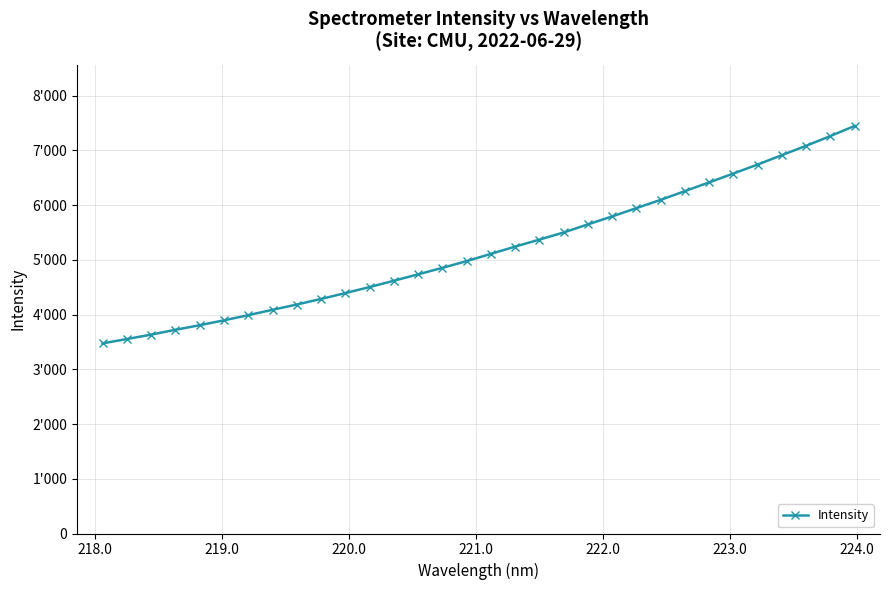

What is the sum of all values?

166113.5